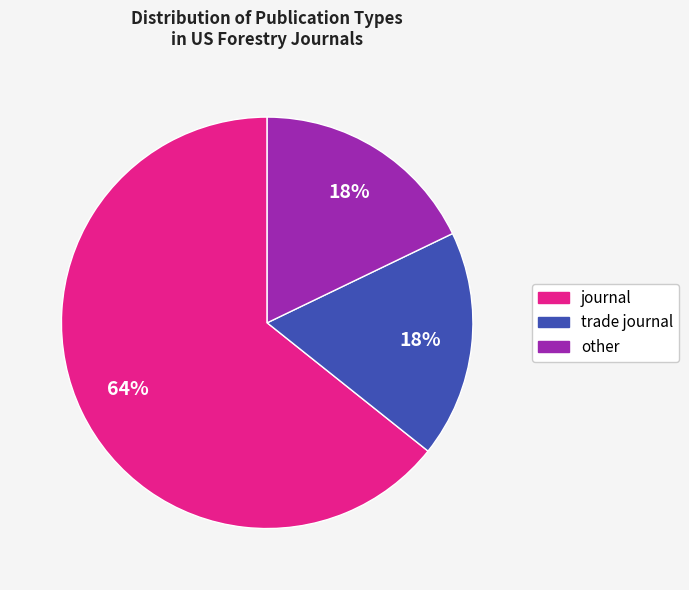

Approximately how many times larger is the value at other compared to trade journal?

1.0